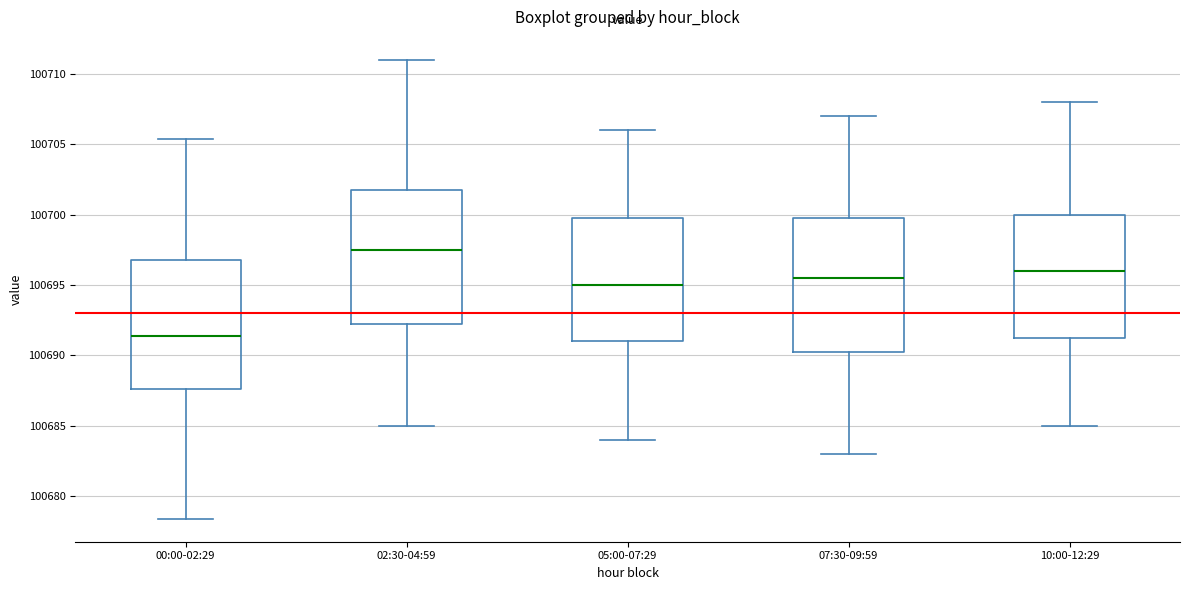

Where is the upper edge of the box for 05:00-07:29 on the y-axis? The values are not printed on the chart, so give them approximately, as read against the axis.

100700.0